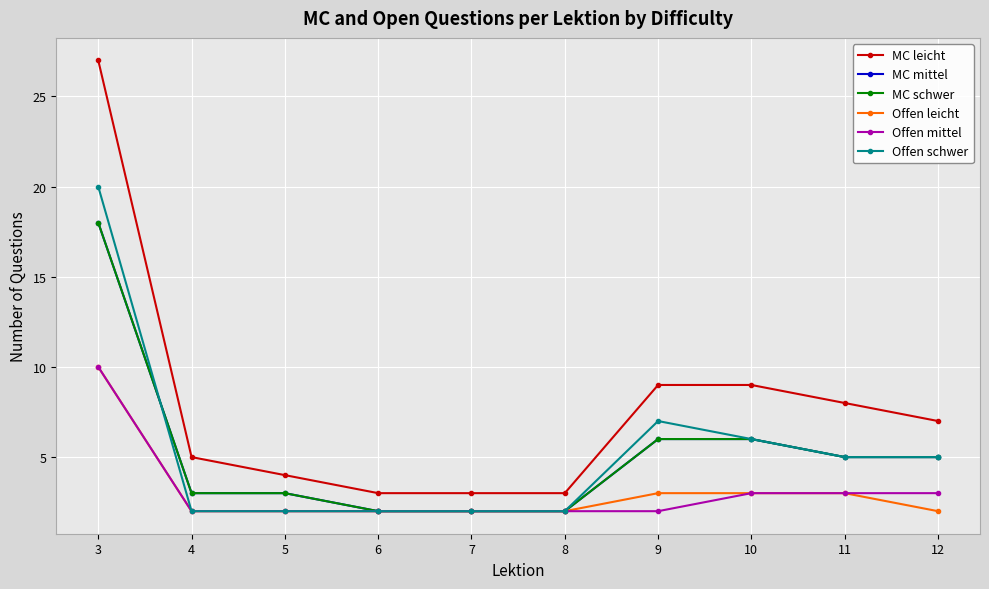

Is this an area chart (filled region under the line)?

No